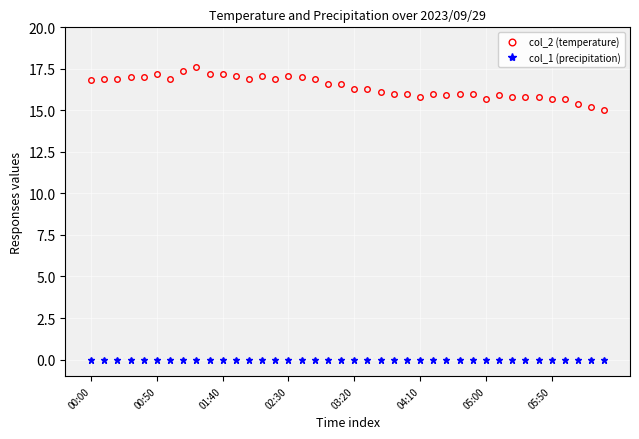

Which series has the largest total across all categories?

col_2 (temperature)